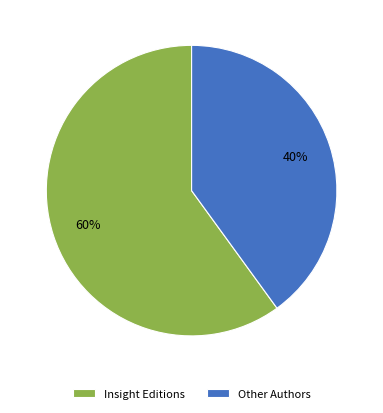

True or false: Other Authors accounts for 49% of the total.

False